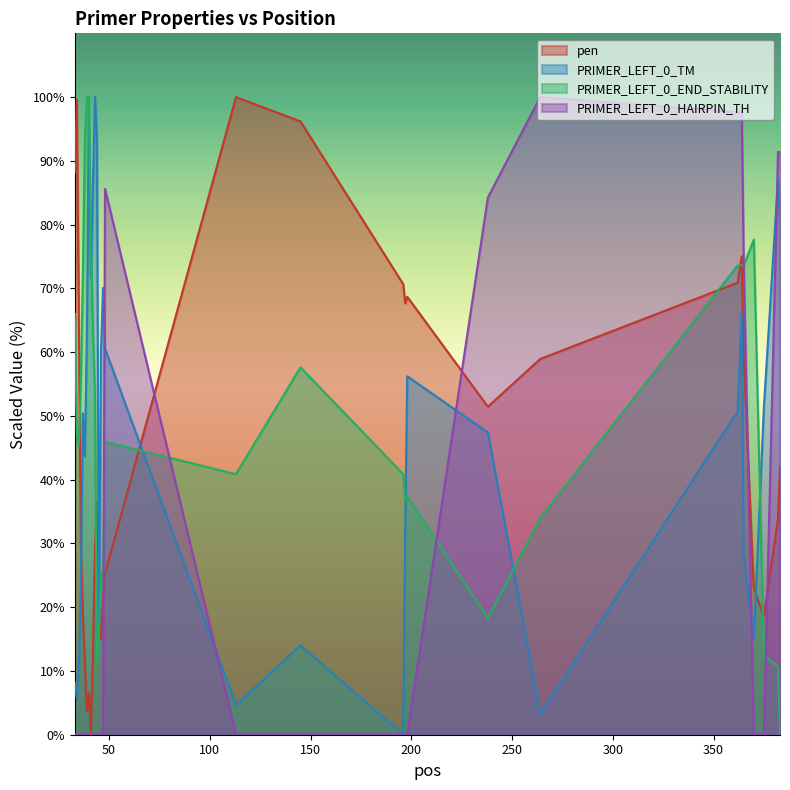

What is the maximum value shown in the chart?

100.0